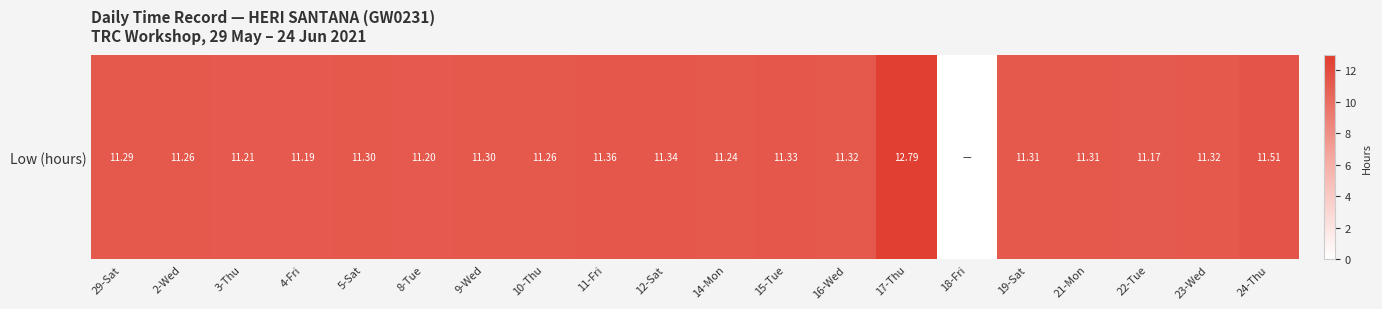

What is the change in value from 29-Sat to 18-Fri?

-11.3